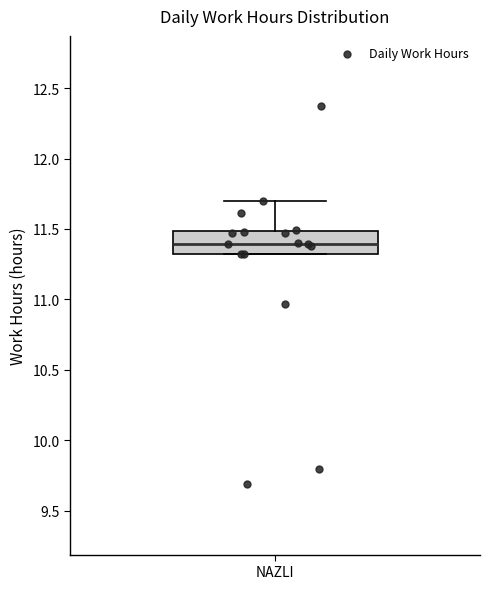

Transcribe this box plot: give where the median line is, the range the box spans, and where the two whiskers end, as read against the y-axis. The values are not printed on the chart, so give them approximately, as read against the axis.

median 11.4, box 11.3 to 11.5, whiskers 11.3 to 11.7